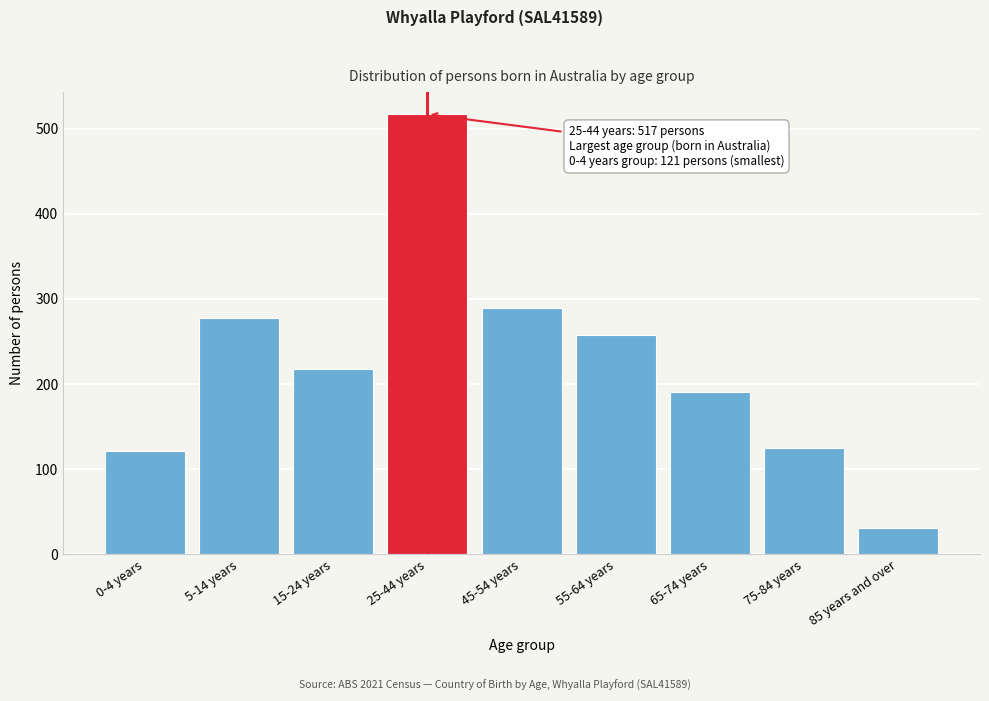

Reading right to left, list all the values displayed in this chart.

85 years and over=31	75-84 years=125	65-74 years=191	55-64 years=257	45-54 years=289	25-44 years=517	15-24 years=217	5-14 years=277	0-4 years=121